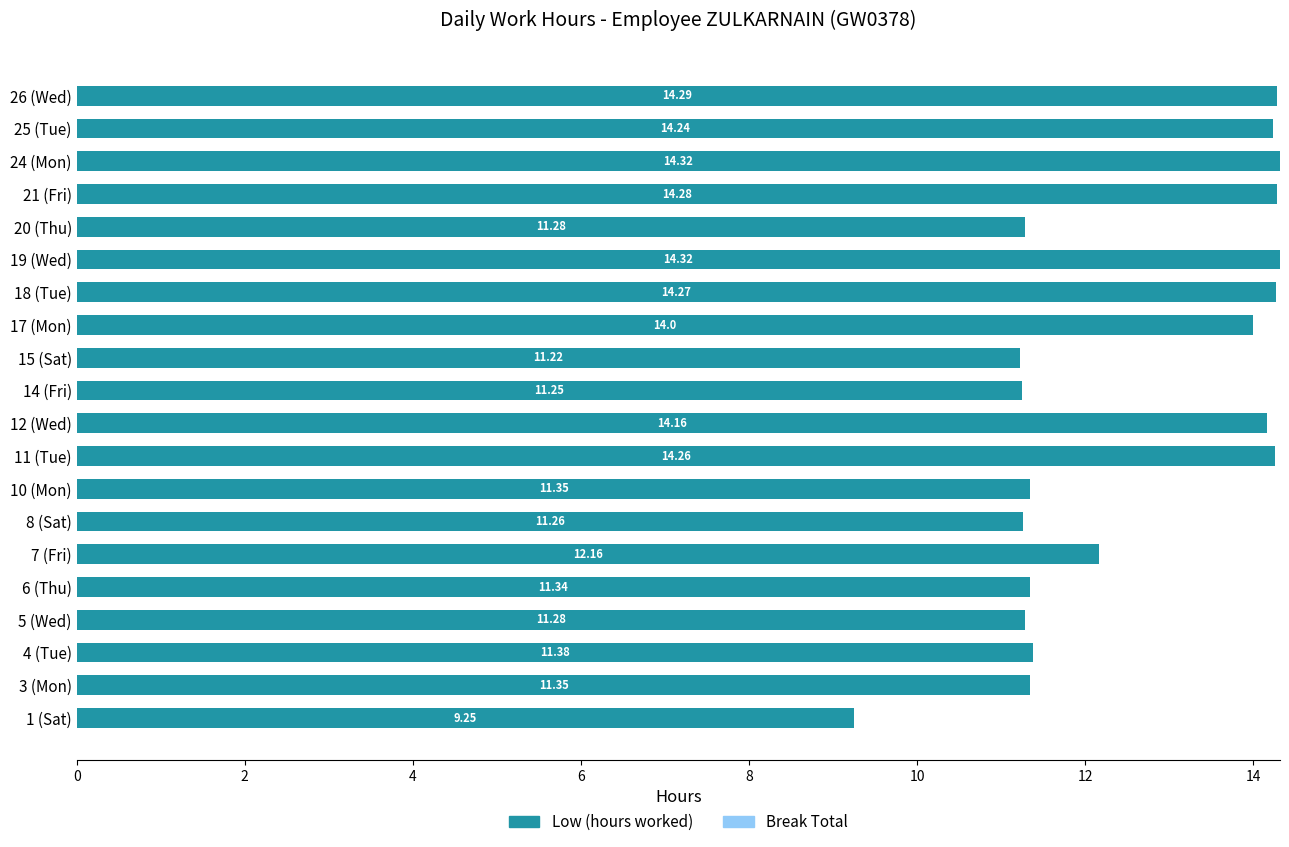

How many bars are there in total?

20